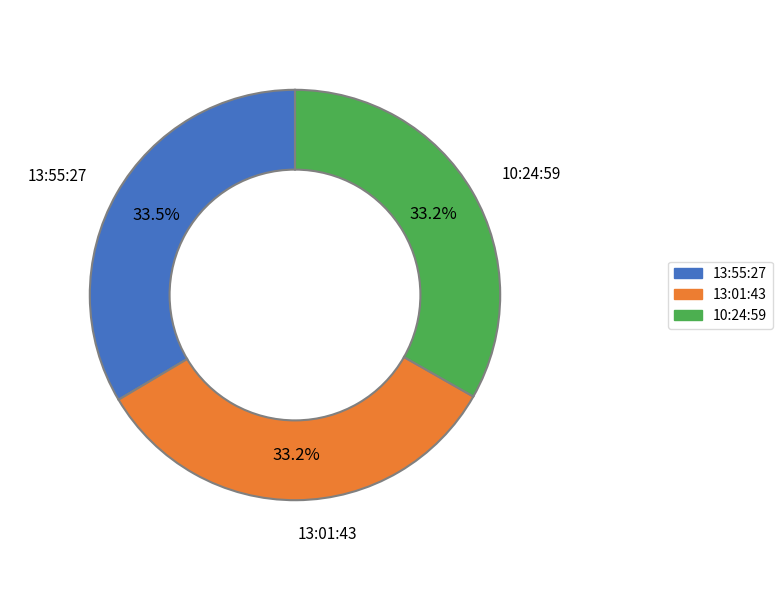

What is the total percentage of 13:01:43 and 10:24:59?

66.5%